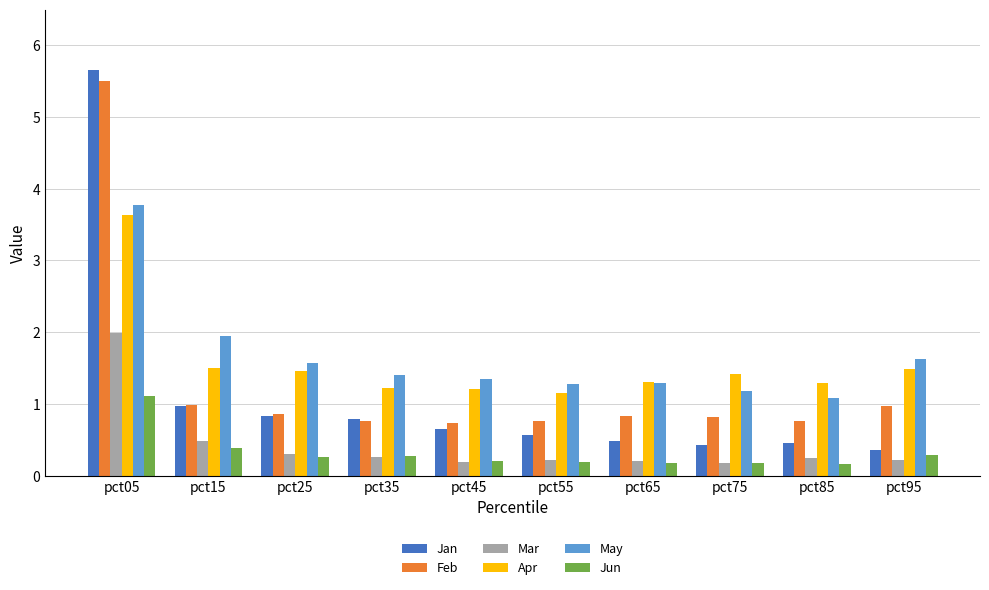

The value of Jan at pct35 is 0.8. True or false?

True